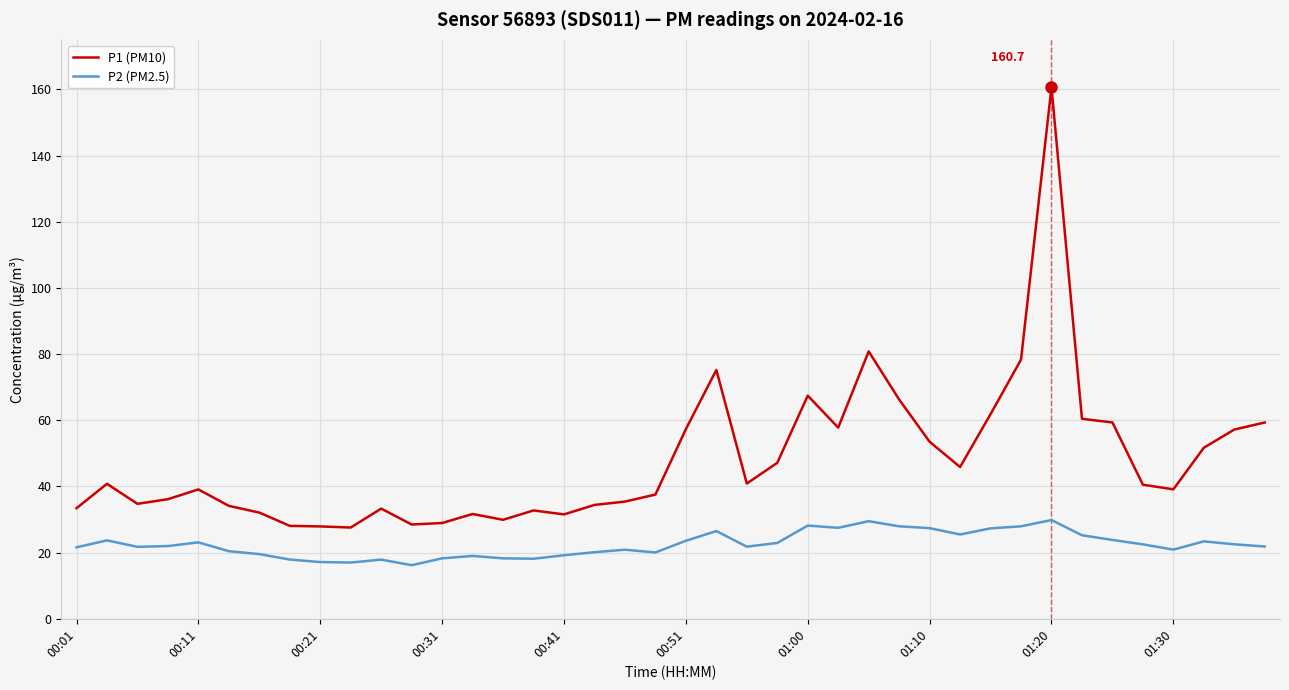

What is the difference between the maximum and second lowest values in the P1 (PM10) series?

132.8